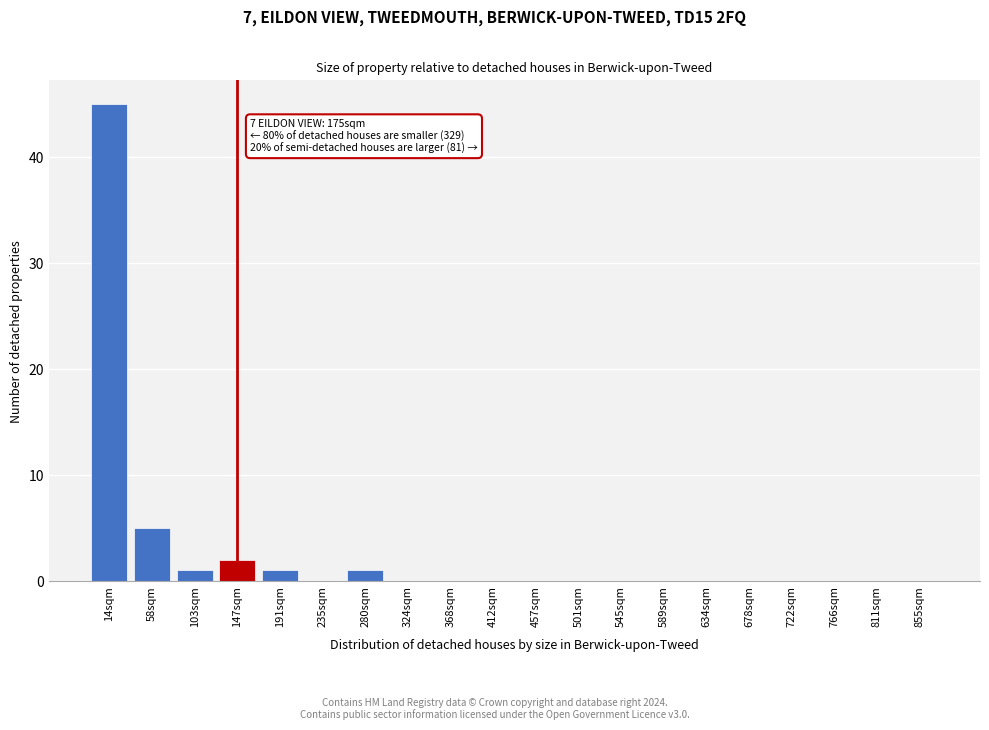

Reading left to right, list all the values displayed in this chart.

14sqm=45	58sqm=5	103sqm=1	147sqm=2	191sqm=1	235sqm=0	280sqm=1	324sqm=0	368sqm=0	412sqm=0	457sqm=0	501sqm=0	545sqm=0	589sqm=0	634sqm=0	678sqm=0	722sqm=0	766sqm=0	811sqm=0	855sqm=0